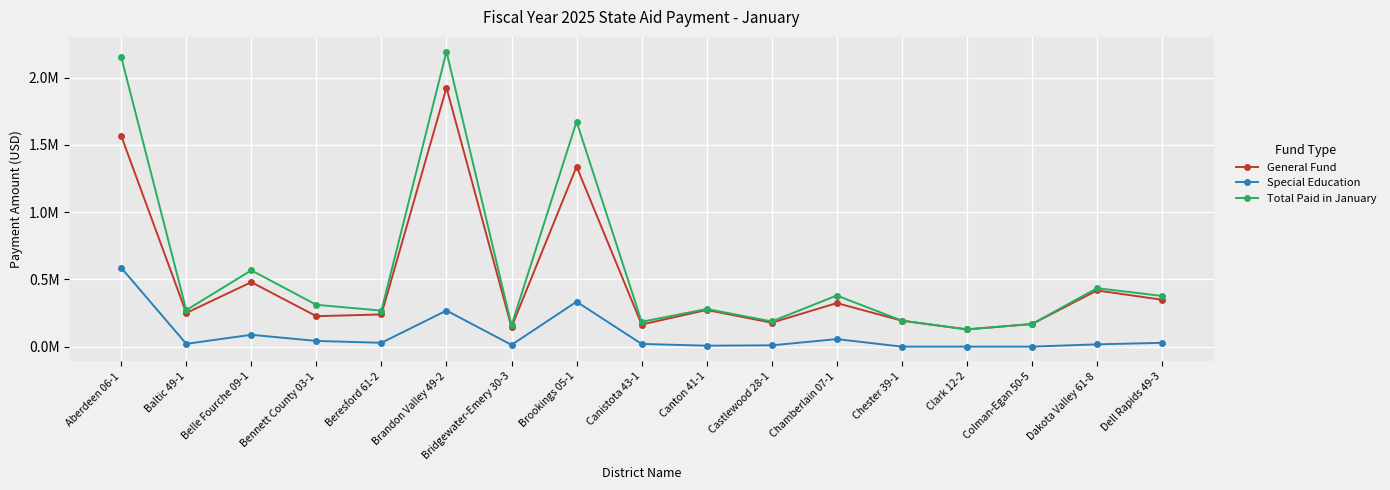

Reading left to right, transcribe all the data shown in this chart.

General Fund: 1566168	250352	479086	226226	239365	1924237	144973	1338060	164414	272642	177684	323774	193059	128235	167891	417444	348569
Special Education: 585923	20880	88032	42460	28558	268076	13123	333939	20107	7034	9634	56066	0	0	0	17000	28302
Total Paid in January: 2152091	271232	567118	310790	267923	2192313	158096	1671999	184521	279676	187318	379840	193059	128235	167891	434444	376871